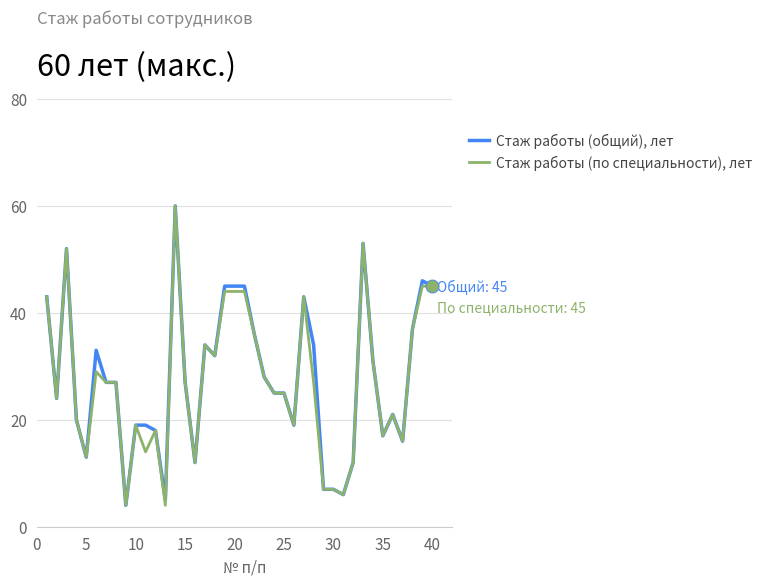

What is the smallest value displayed?

4